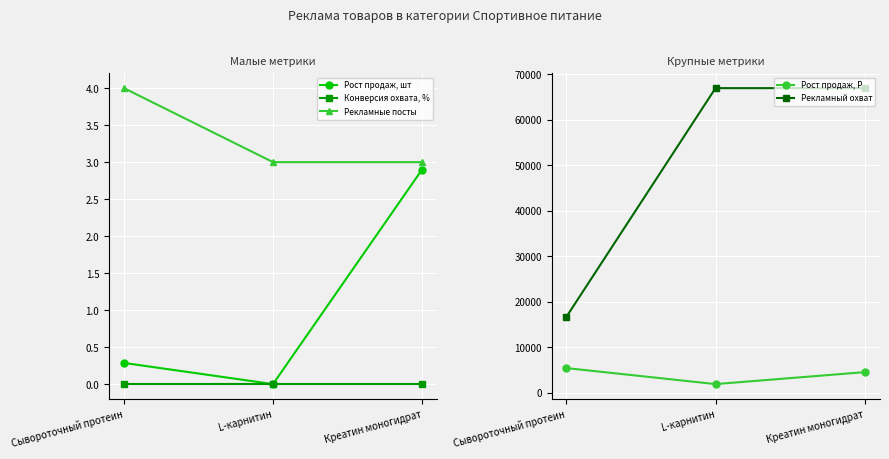

Which series has the largest total across all categories?

Рекламный охват